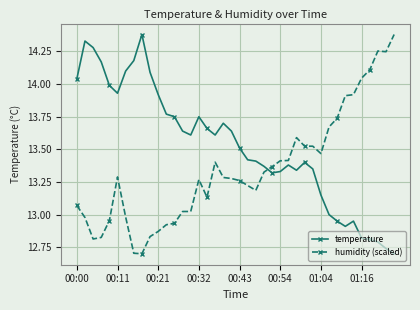

True or false: humidity (scaled) has more than 0 interior local peaks.

True